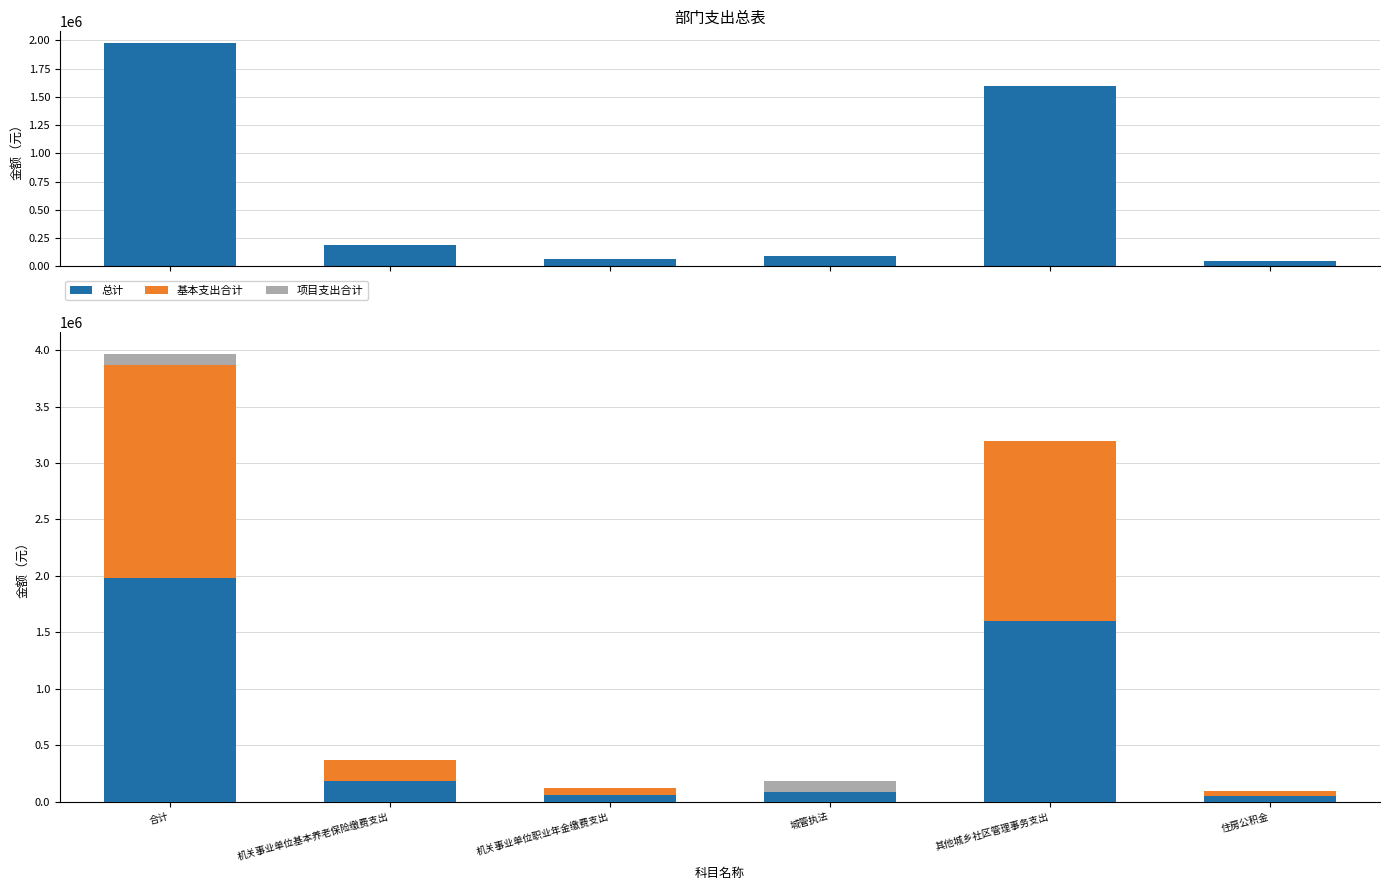

How many bars are there in each group?

3